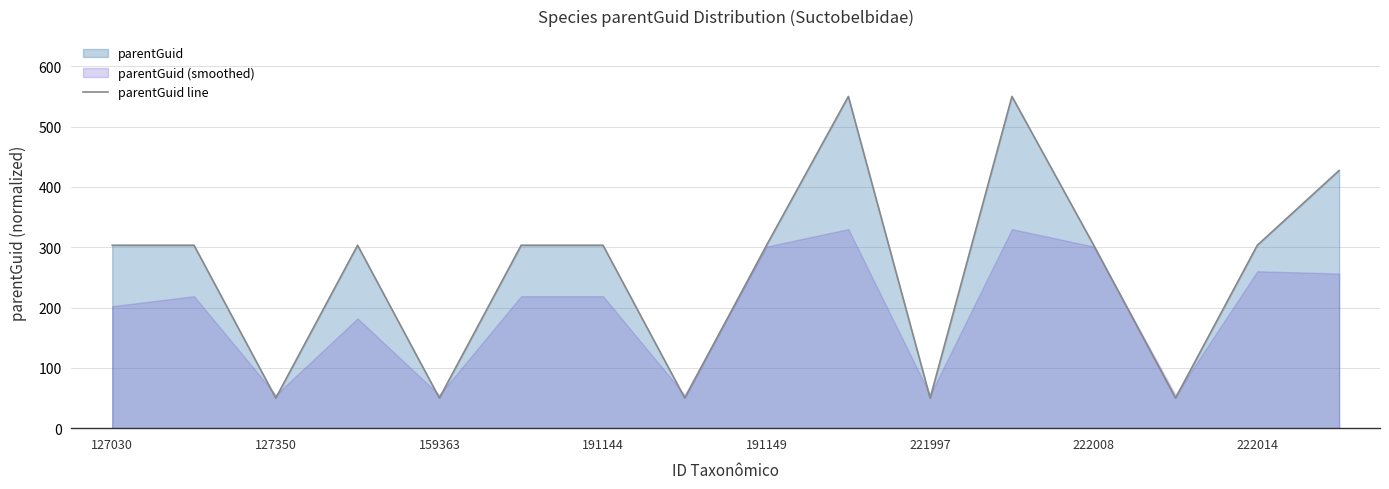

How many values are below 303?

5